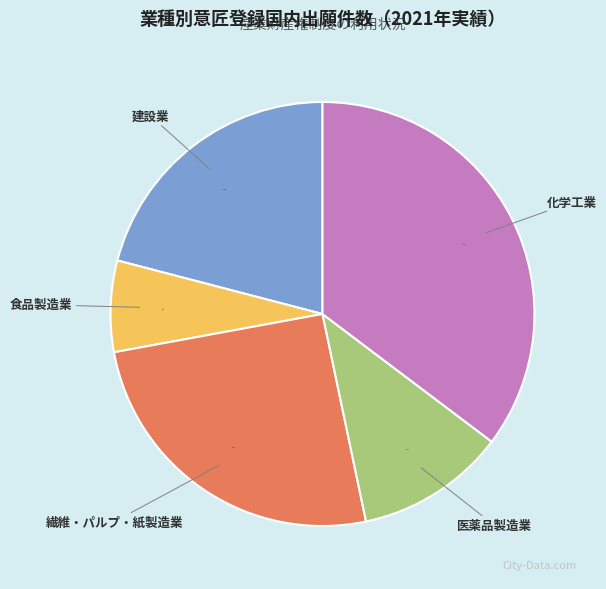

Which has a higher value, 医薬品製造業 or 化学工業?

化学工業